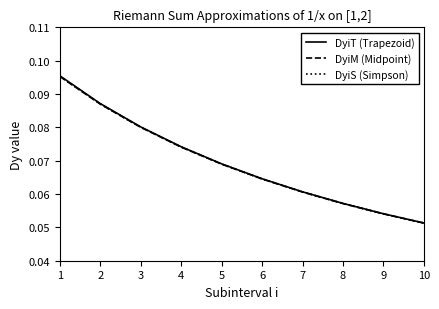

Is it true that DyiT (Trapezoid) equals 0.0 at 2?

False